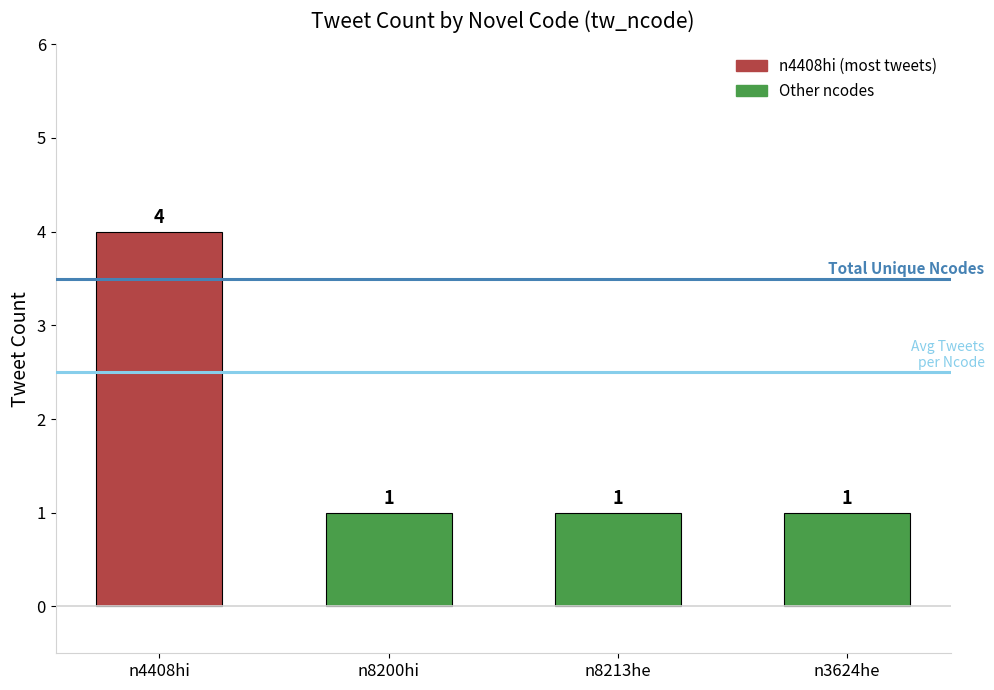

What is the difference between the values at n8213he and n4408hi?

3